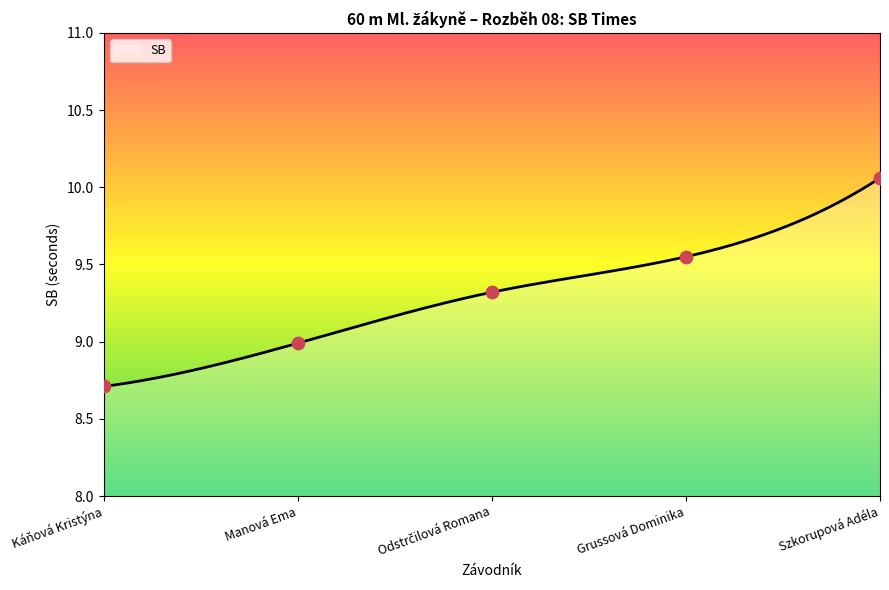

What is the change in value from Káňová Kristýna to Grussová Dominika?

+0.8